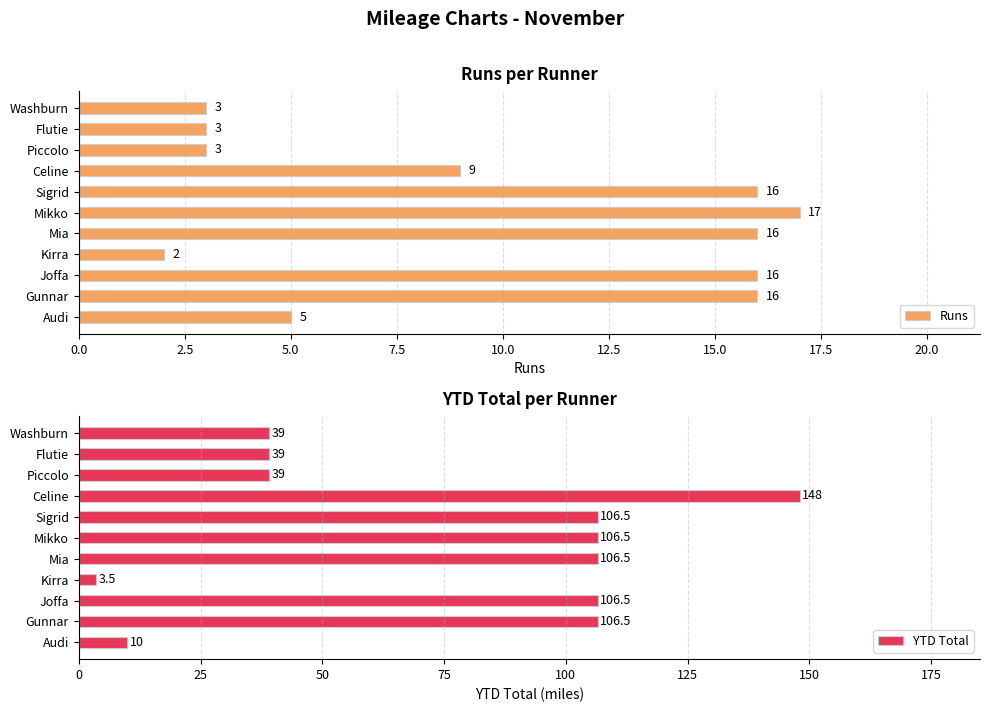

What is the maximum value for Runs?

17